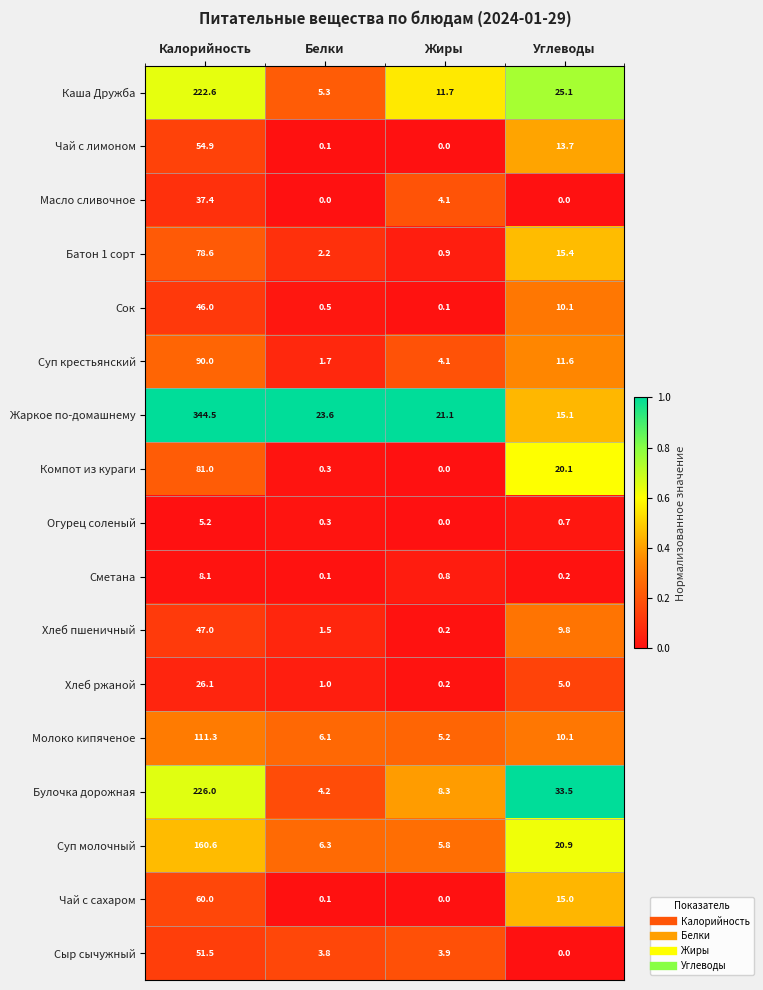

What is the sum of all Сок values?

56.7